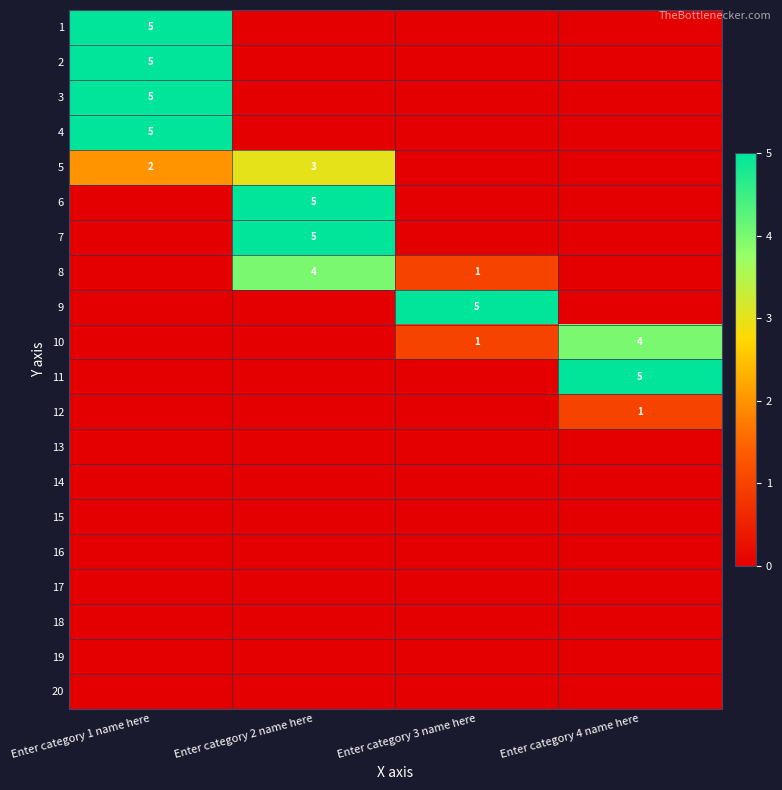

True or false: 5 has a value of 2 at Enter category 2 name here.

False